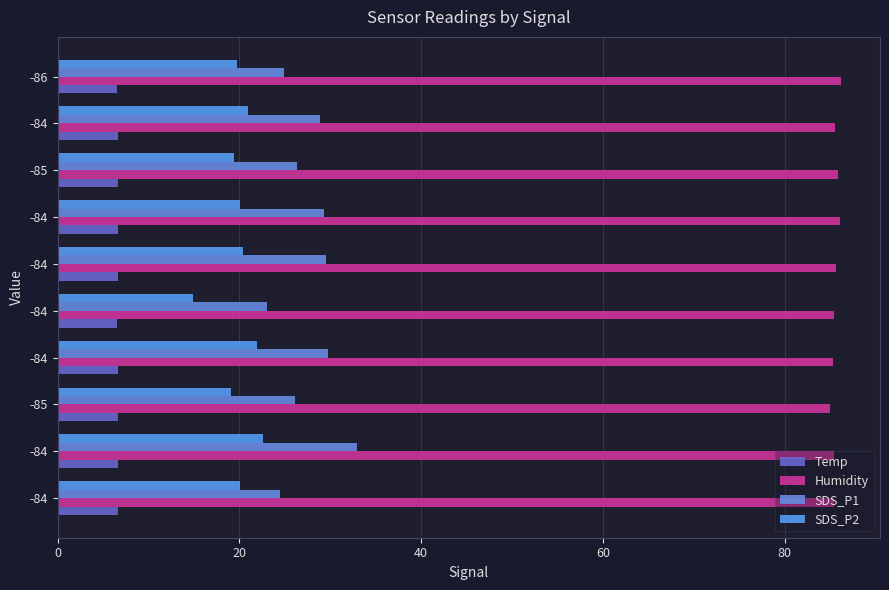

Count the number of categories in the chart.

10